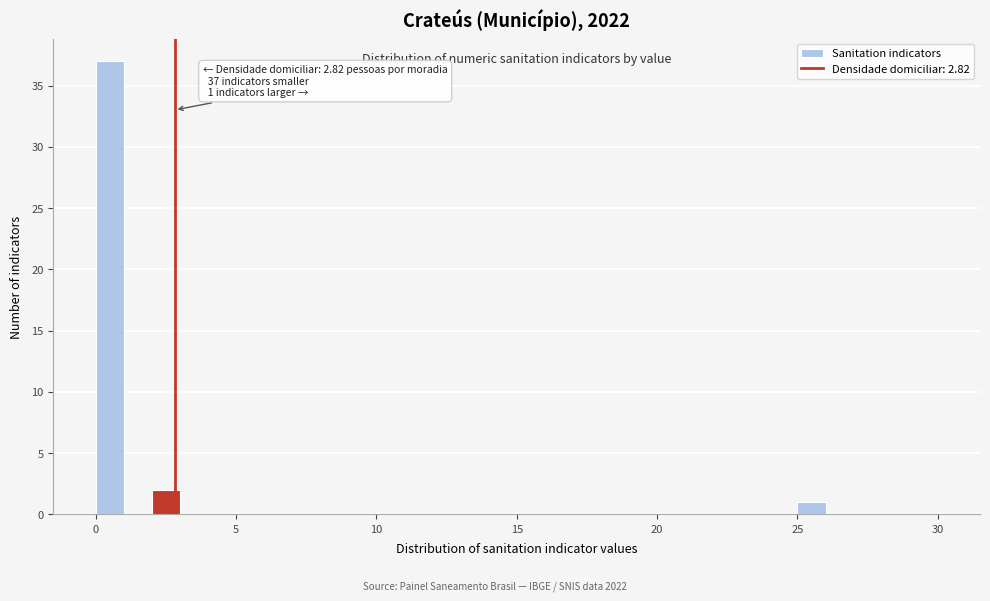

Around what value on the x-axis is the tallest bar? Give the approximate position of its centre, as read against the axis.

0.5